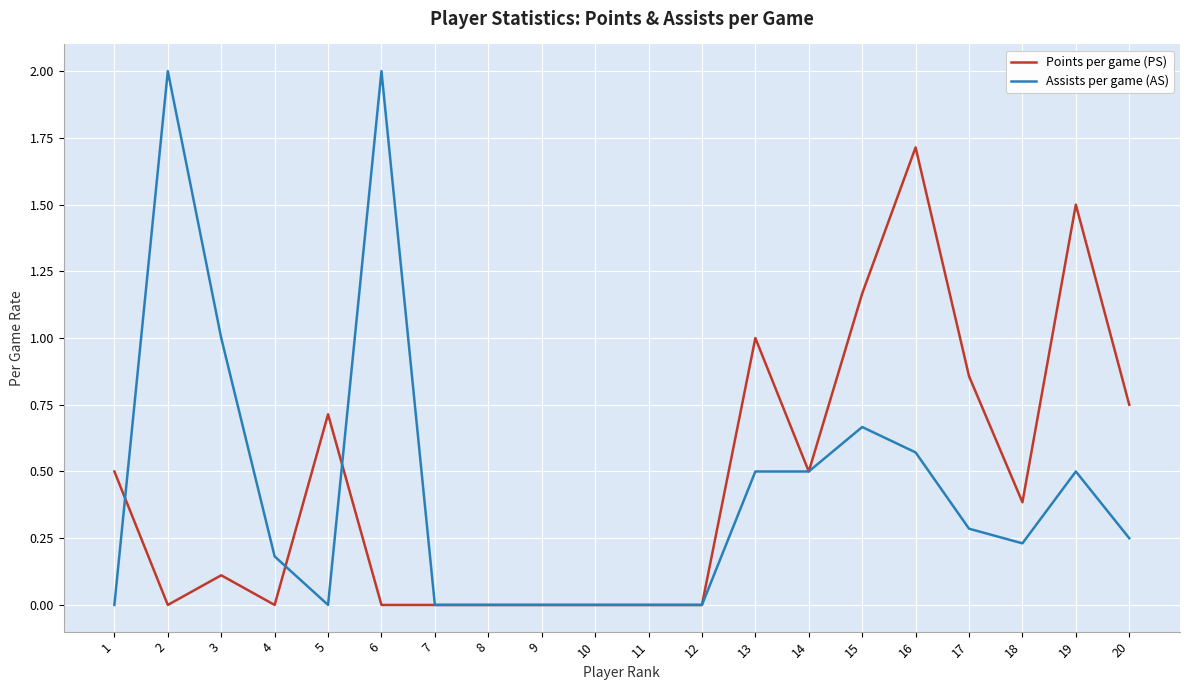

How many lines are shown in the chart?

2